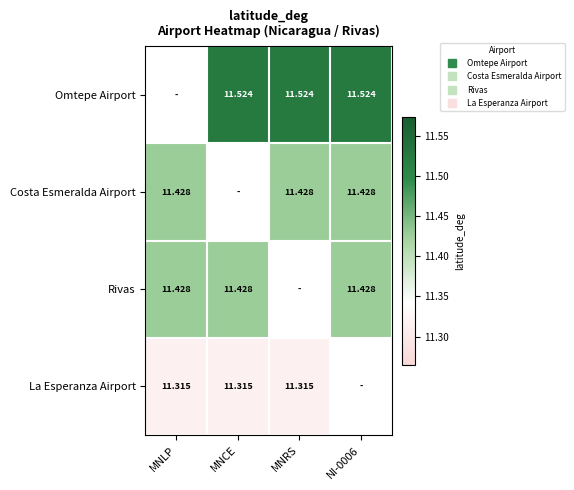

The value of Omtepe Airport at NI-0006 is 5.2. True or false?

False